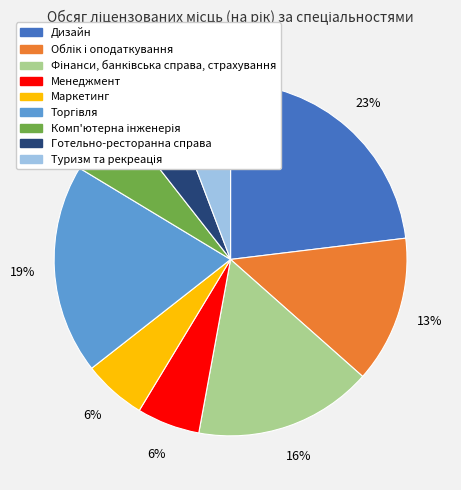

Combined, do Менеджмент and Дизайн account for over 50%?

No